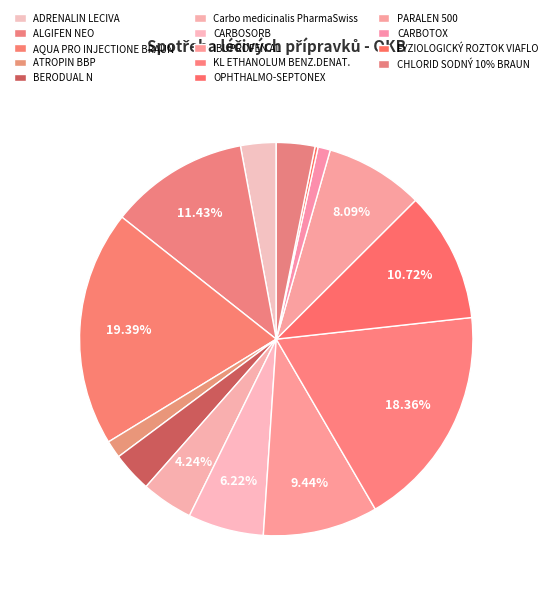

Approximately how many times larger is the value at ALGIFEN NEO compared to Carbo medicinalis PharmaSwiss?

2.7